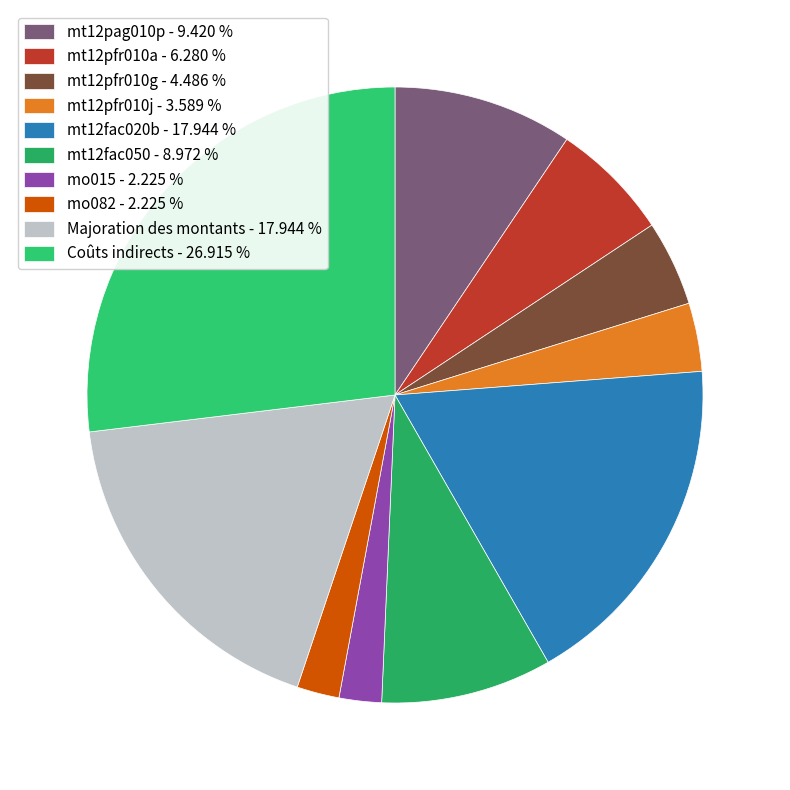

Count the number of slices in the pie.

10